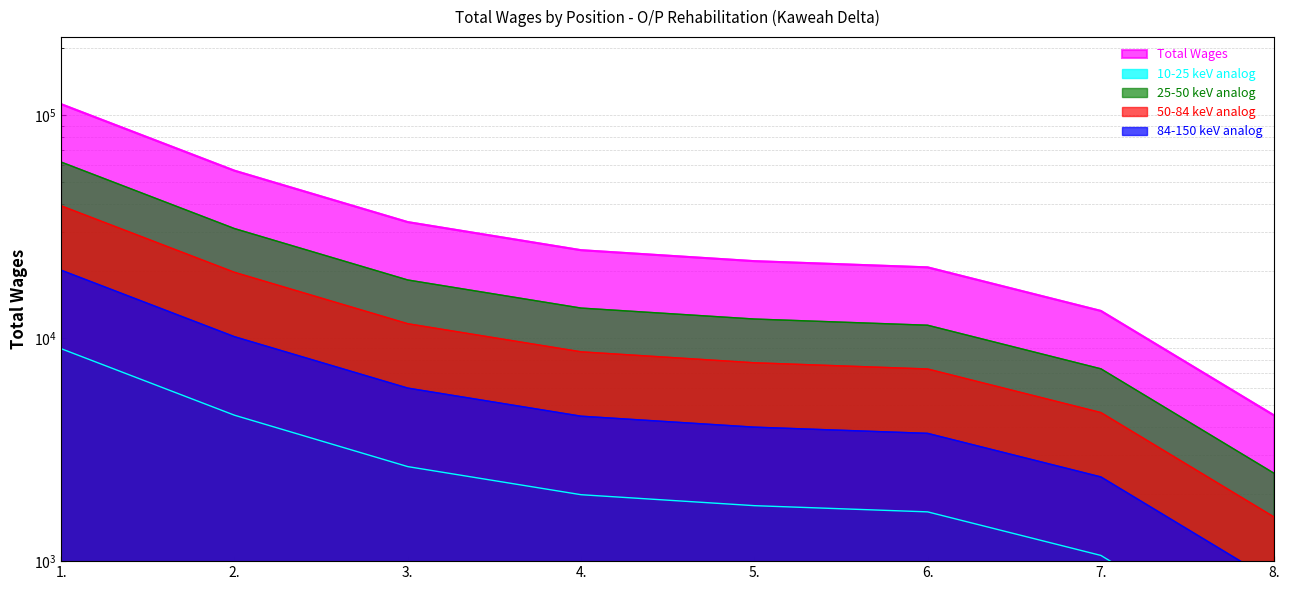

True or false: the data shows 61696.8 at 1..

True